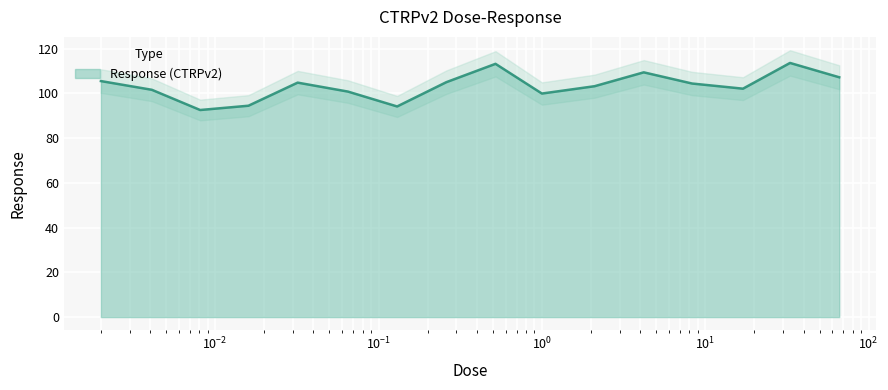

What is the maximum value for Response (CTRPv2)?

113.6